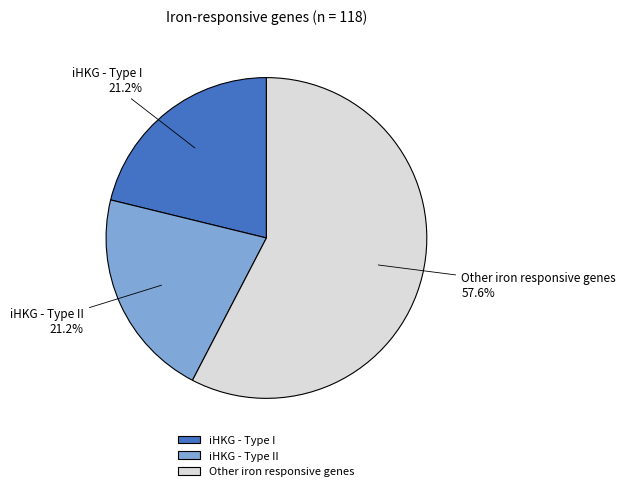

How many segments does this pie chart have?

3